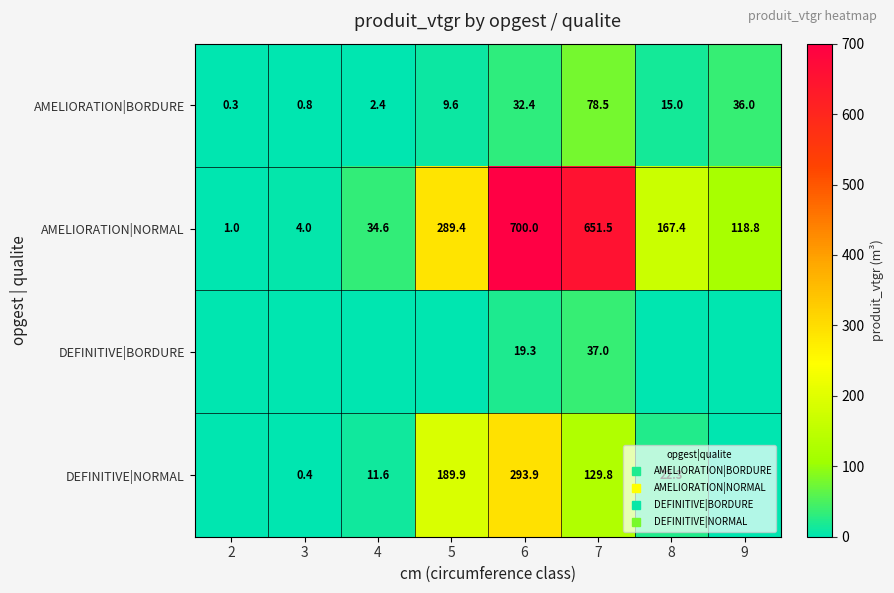

How many data points in DEFINITIVE|NORMAL are above 22?

4